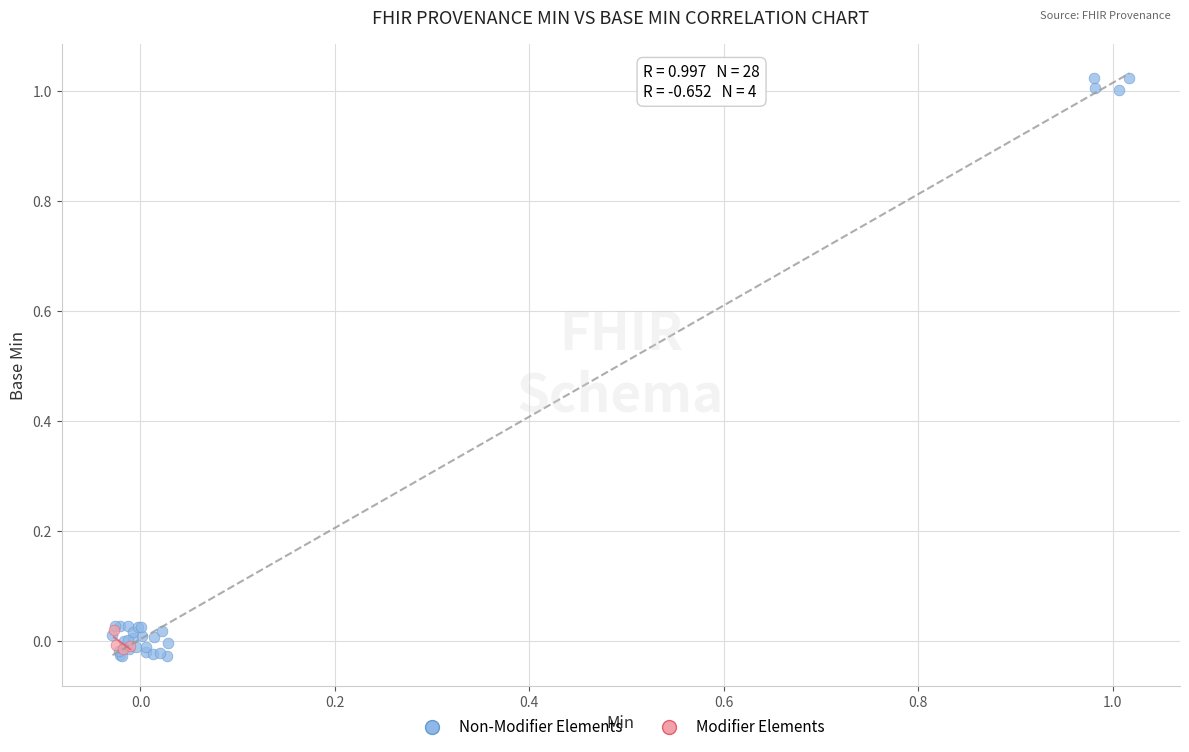

Which series has the widest spread of Y values?

Non-Modifier Elements